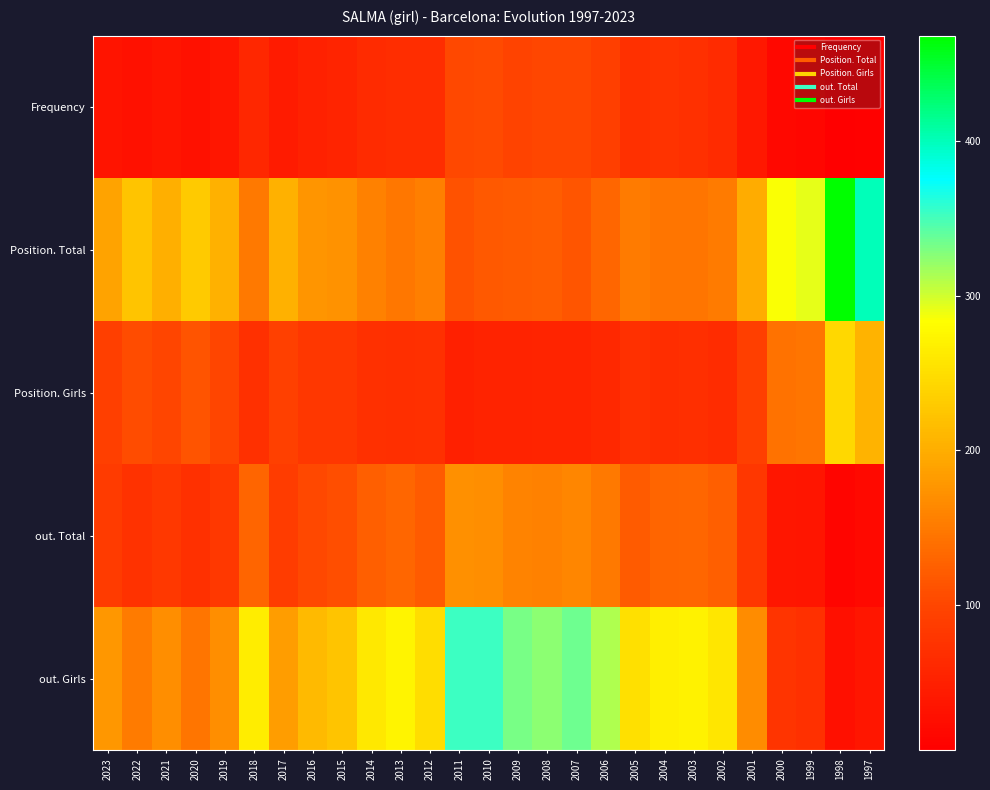

At how many categories does at least one series exceed 280?

10